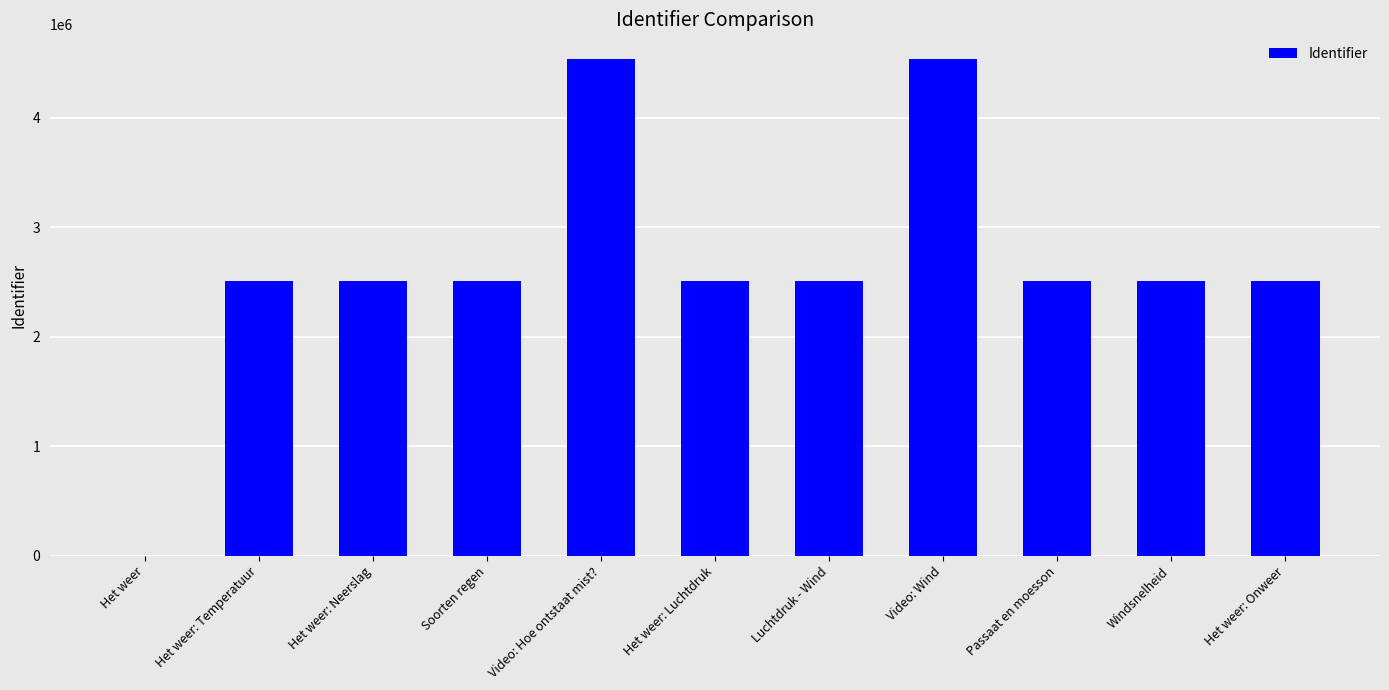

What is the greatest value displayed?

4532939